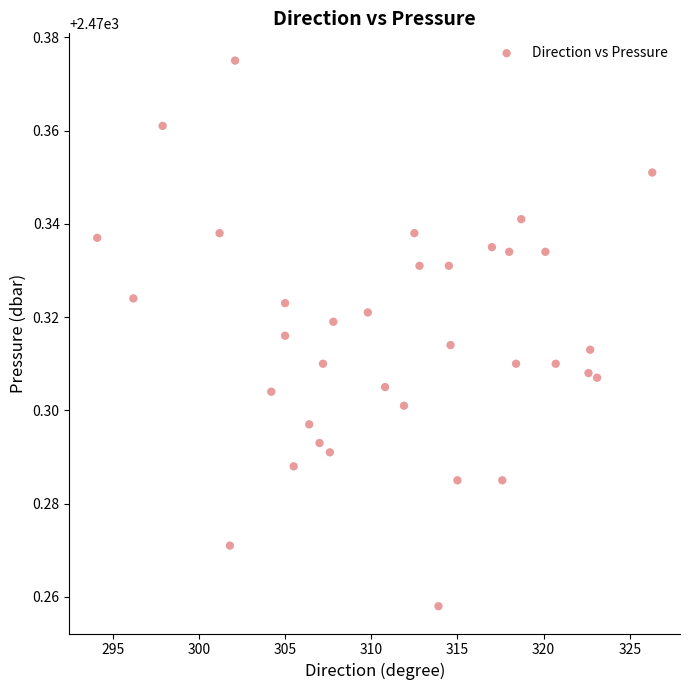

What is the range of X values (max minus min)?

32.2